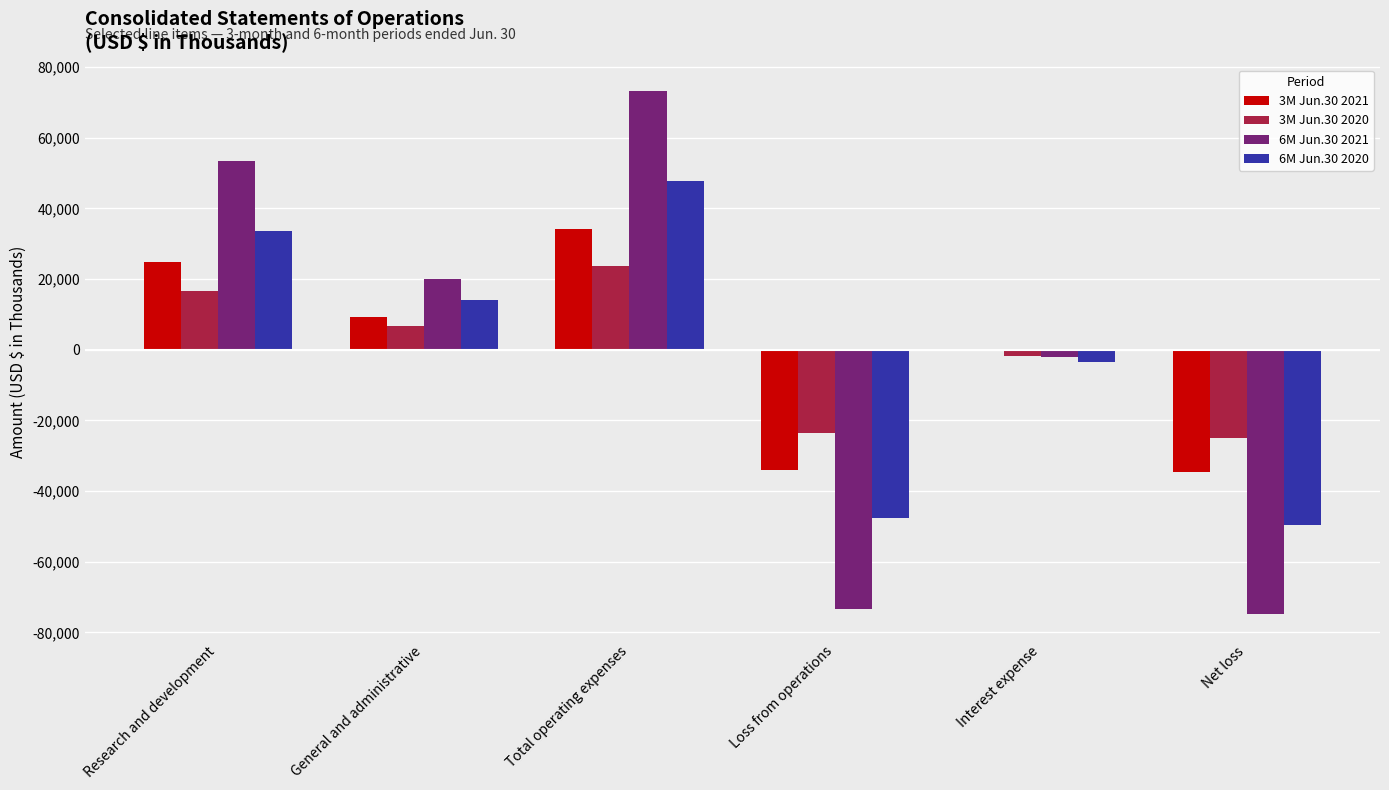

At which label does 3M Jun.30 2021 reach its peak?

Total operating expenses